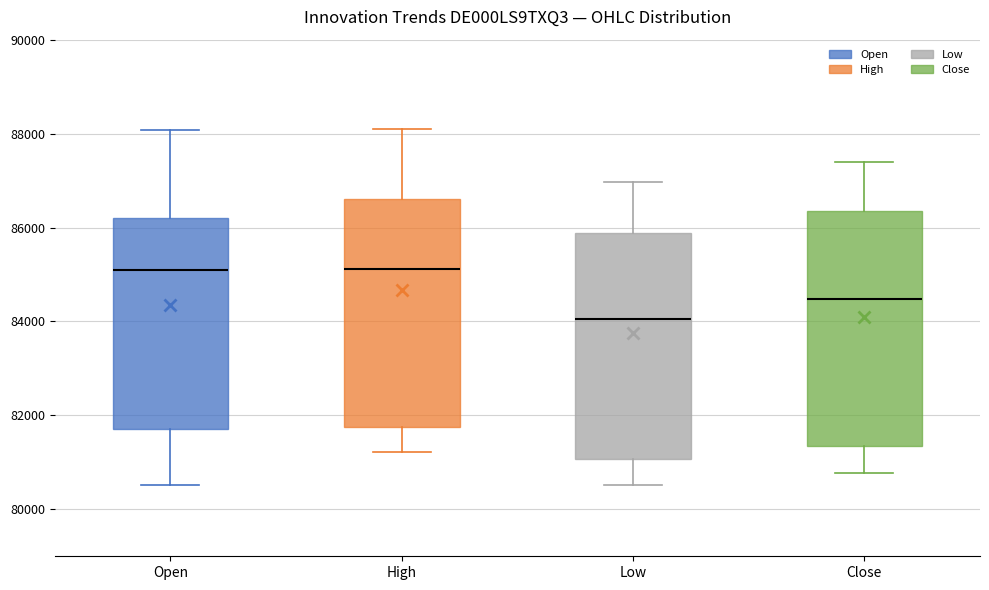

Reading left to right, read every box against the y-axis: the position of its median line, the range the box covers, and the ends of its whiskers. The values are not printed on the chart, so give them approximately, as read against the axis.

Open: median 85200, box 81800 to 86200, whiskers 80600 to 88000
High: median 85200, box 81800 to 86600, whiskers 81200 to 88200
Low: median 84000, box 81000 to 85800, whiskers 80600 to 87000
Close: median 84400, box 81400 to 86400, whiskers 80800 to 87400